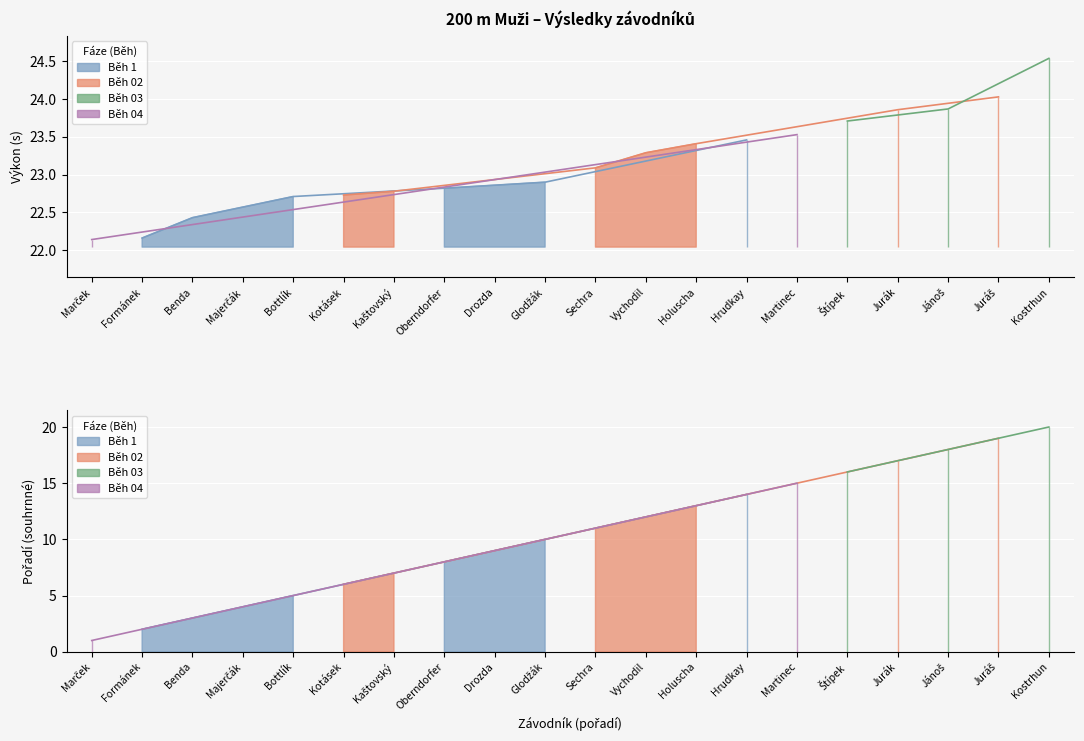

At which label does Výkon first exceed 23?

Sechra